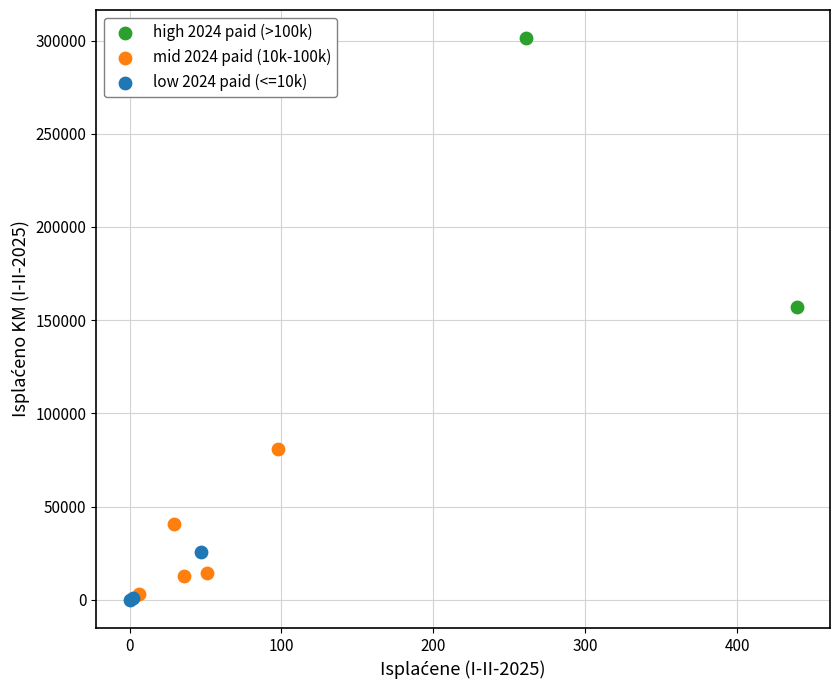

Which series has the widest spread of Y values?

high 2024 paid (>100k)